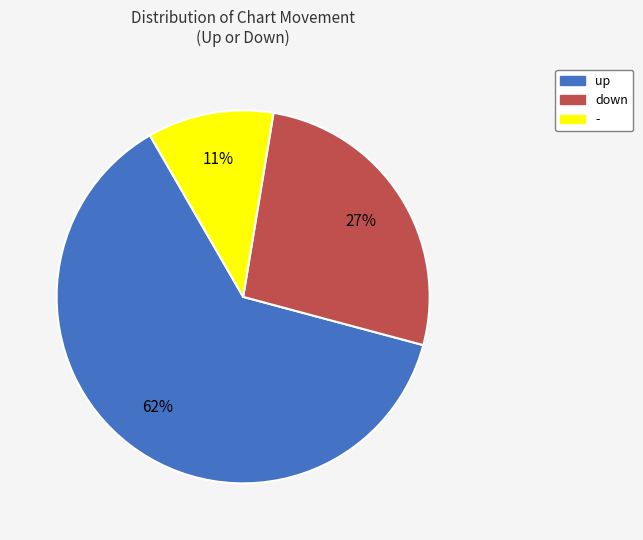

What is the ratio of the value at down to the value at up?

0.4